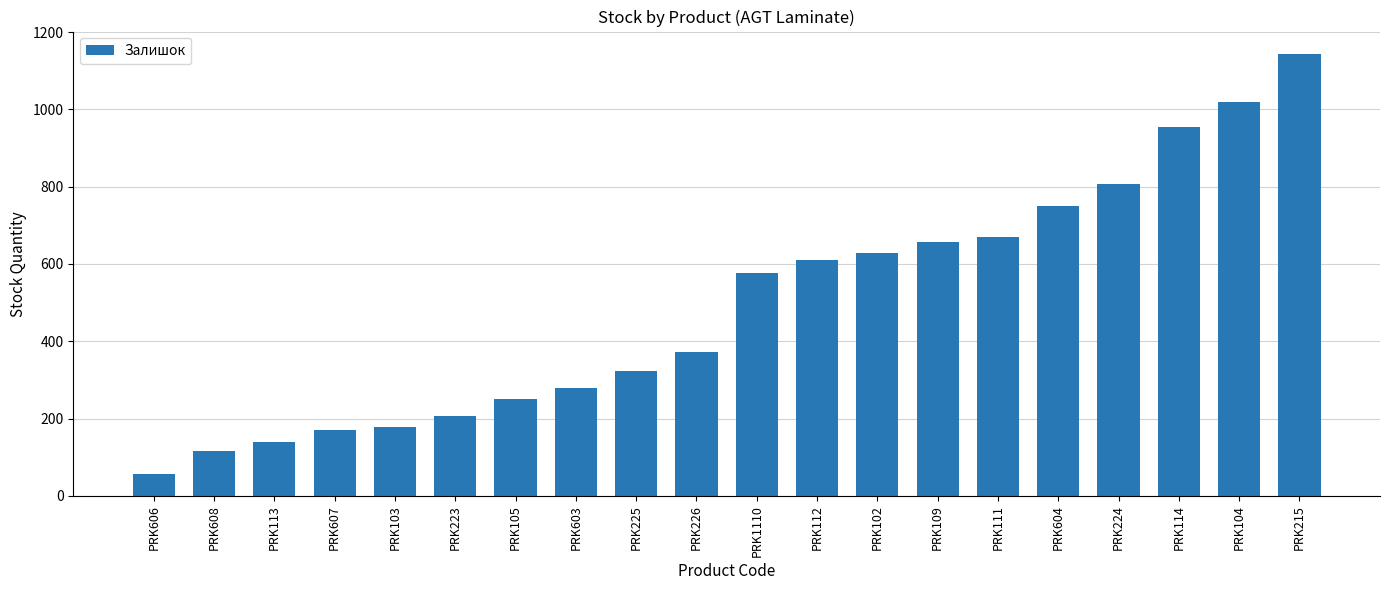

True or false: the data shows 628 at PRK102.

True